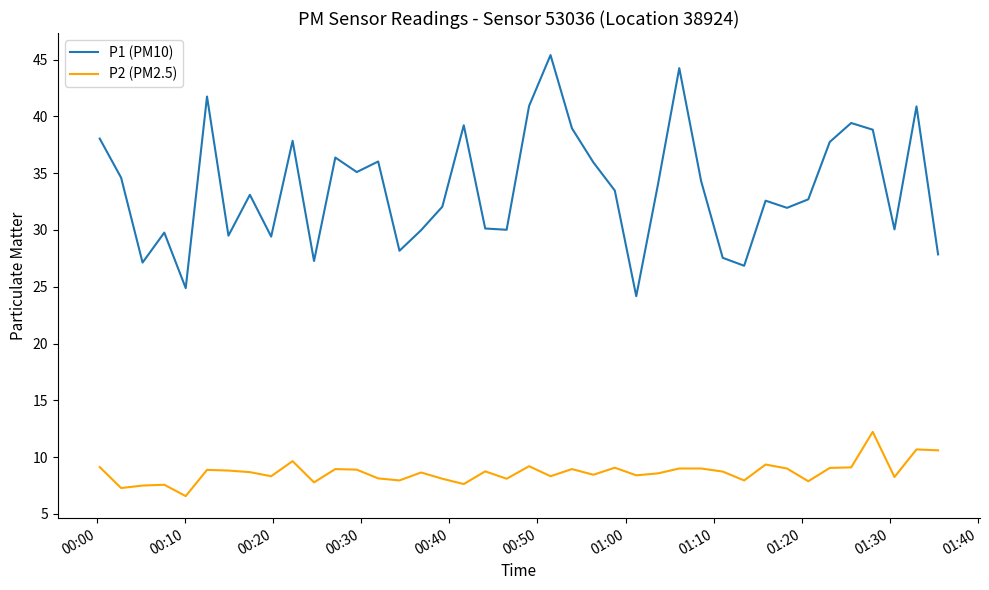

What is the smallest value displayed?

6.6